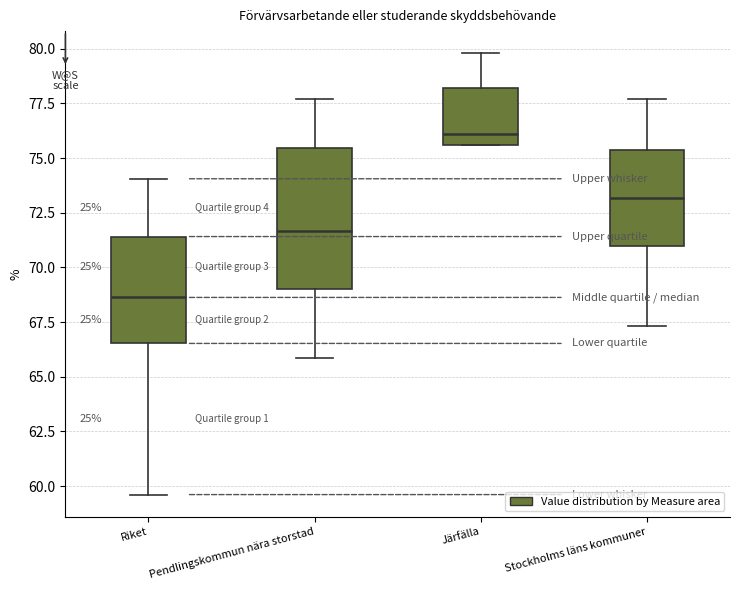

Which box is the tallest, from its lower edge to its upper edge?

Pendlingskommun nära storstad